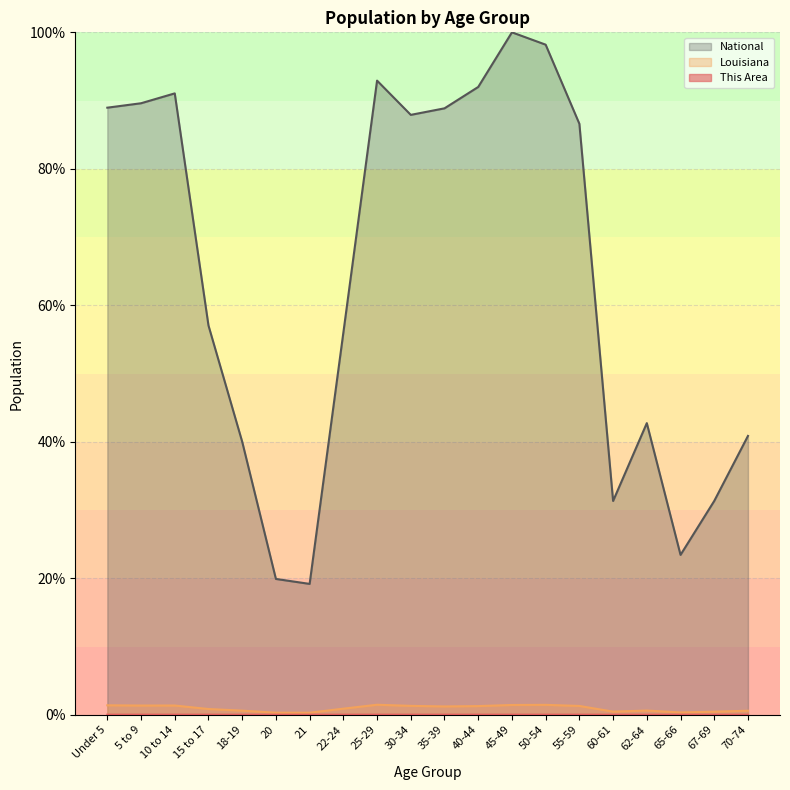

What is the difference between the maximum and minimum values in the Louisiana series?

1.2